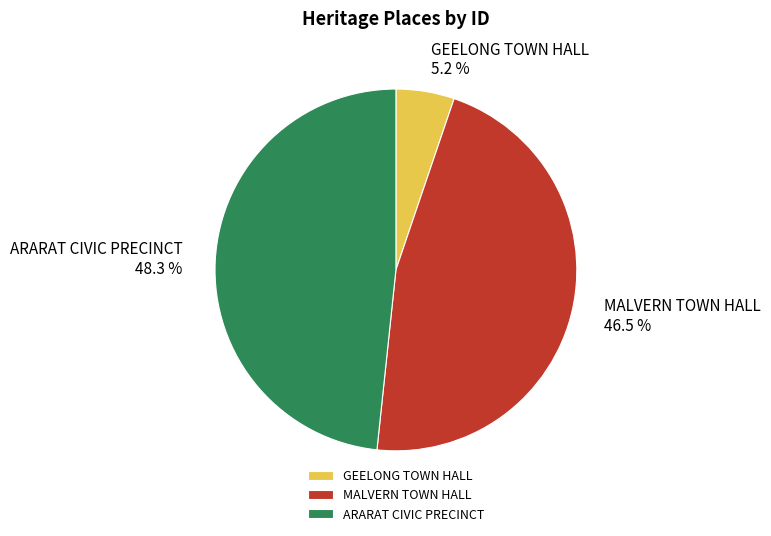

How much of the chart is everything except GEELONG TOWN HALL?

94.8%